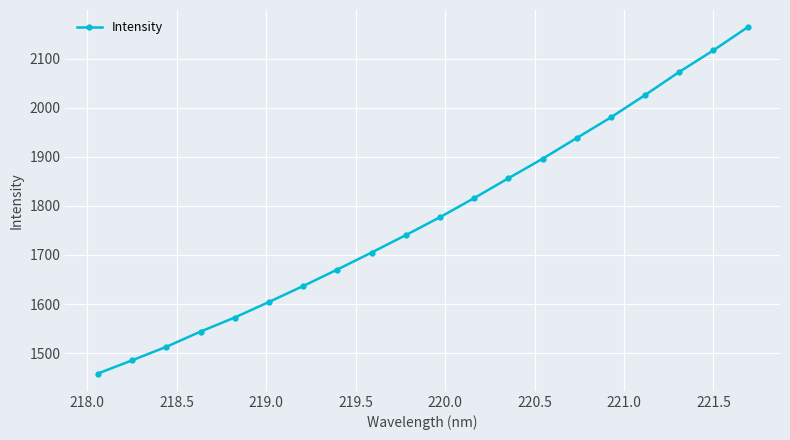

What is the value of the 10th point from the left?

1740.3